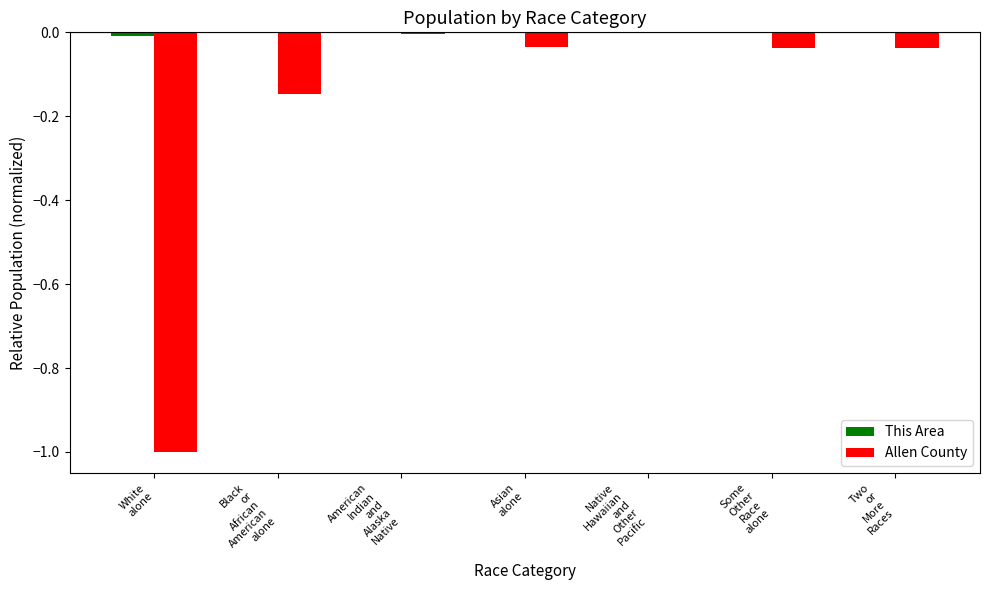

Which has a higher value, Native
Hawaiian
and
Other
Pacific or Black
or
African
American
alone?

Native
Hawaiian
and
Other
Pacific